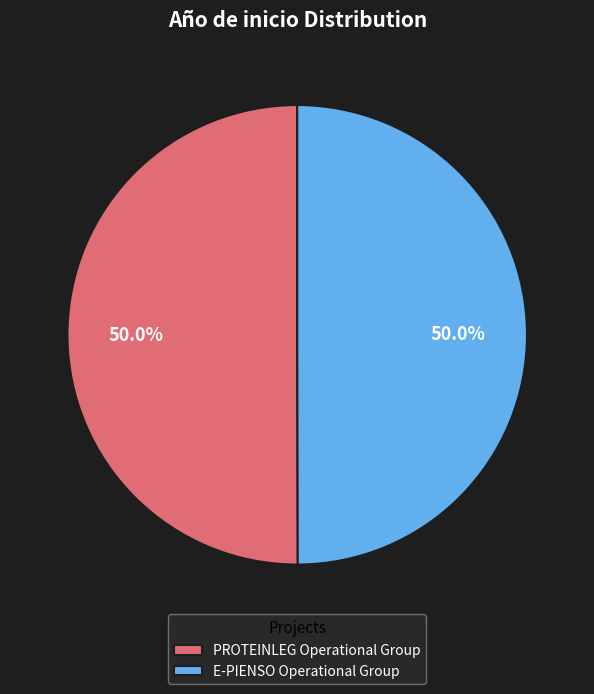

Count the number of slices in the pie.

2